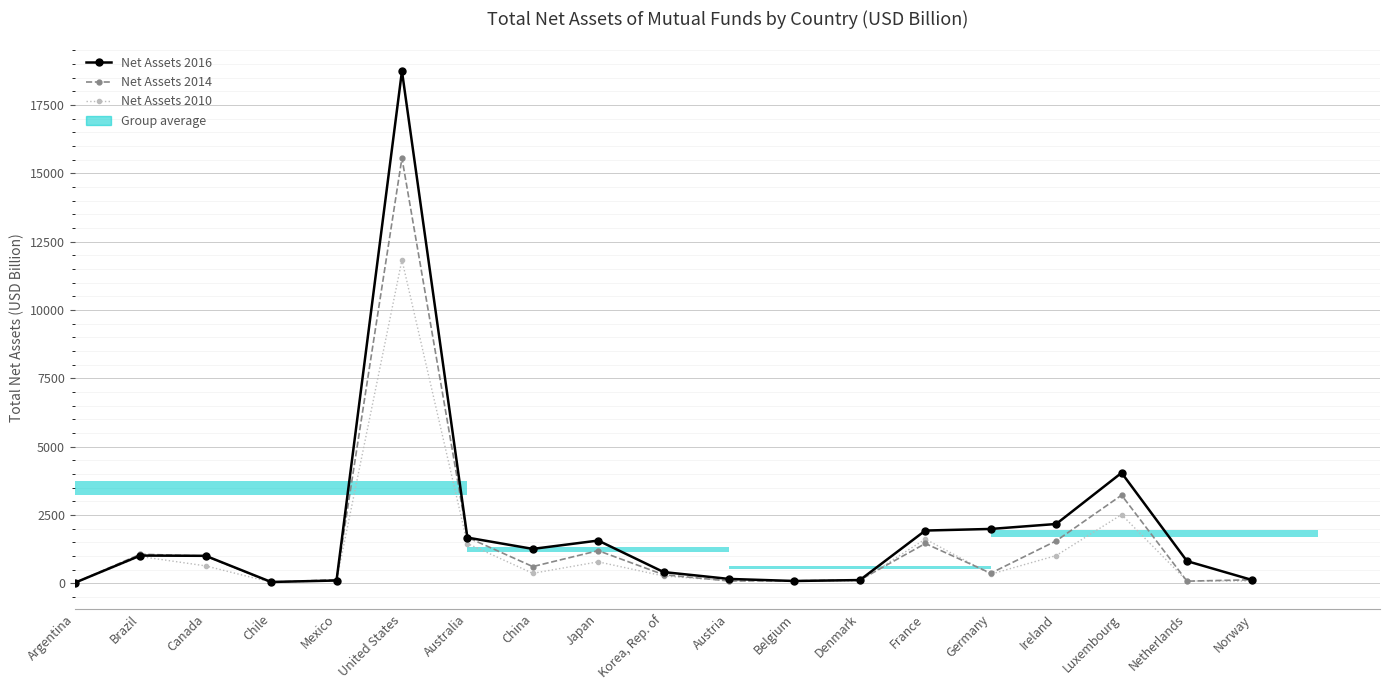

Reading left to right, what are all the values shown in this chart?

Total Net Assets 2016: Argentina=20.5	Brazil=1014.6	Canada=1005.3	Chile=48.7	Mexico=102.1	United States=18739.5	Australia=1672.9	China=1258.6	Japan=1564.0	Korea, Rep. of=411.2	Austria=160.1	Belgium=84.6	Denmark=118.5	France=1930.0	Germany=1988.7	Ireland=2169.9	Luxembourg=4042.4	Netherlands=811.3	Norway=118.0
Total Net Assets 2014: Argentina=15.7	Brazil=1064.4	Canada=996.6	Chile=41.1	Mexico=133.0	United States=15558.4	Australia=1681.9	China=611.8	Japan=1194.0	Korea, Rep. of=314.2	Austria=84.9	Belgium=91.7	Denmark=121.3	France=1456.4	Germany=368.6	Ireland=1552.0	Luxembourg=3224.7	Netherlands=78.0	Norway=129.2
Total Net Assets 2010: Argentina=5.2	Brazil=980.4	Canada=636.9	Chile=38.2	Mexico=98.1	United States=11831.3	Australia=1455.8	China=365.0	Japan=785.5	Korea, Rep. of=266.5	Austria=94.7	Belgium=96.3	Denmark=89.8	France=1617.2	Germany=333.7	Ireland=1014.1	Luxembourg=2512.9	Netherlands=85.9	Norway=84.5